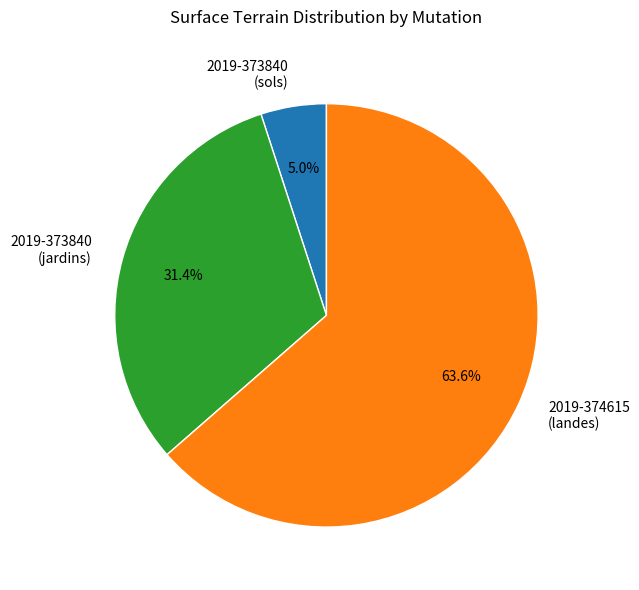

How many segments does this pie chart have?

3